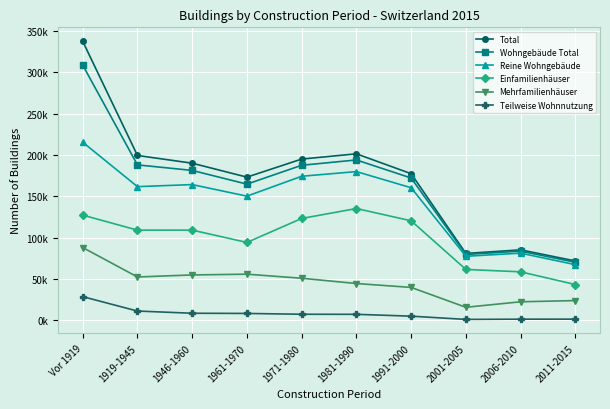

Between 1971-1980 and 1981-1990, which is larger?

1981-1990